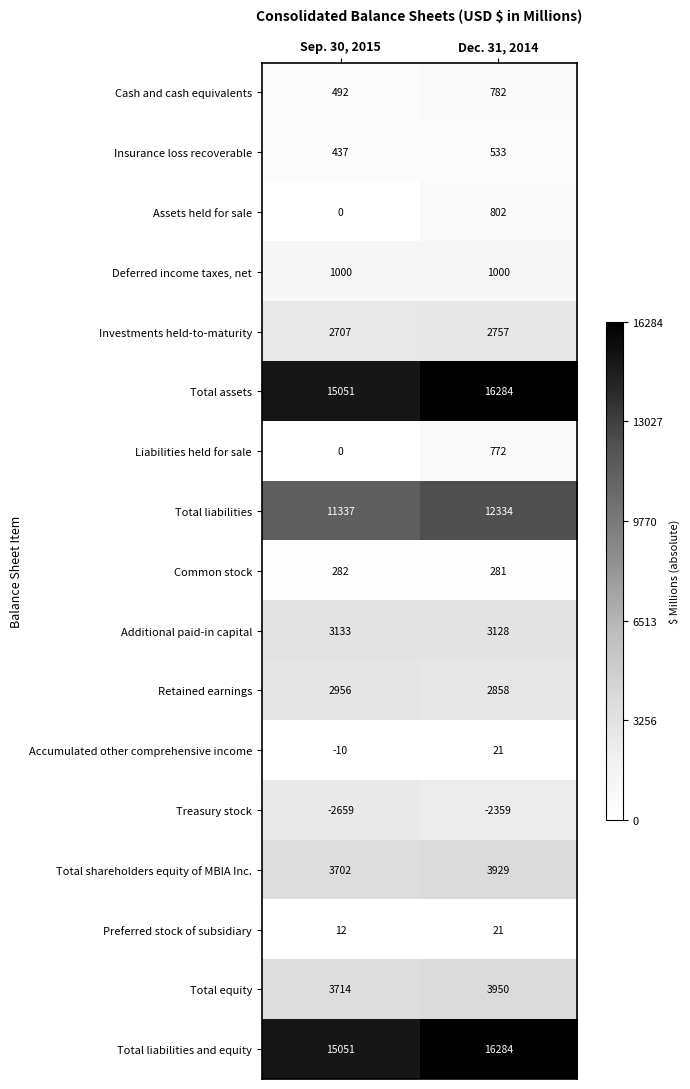

At how many categories does at least one series exceed 12000?

2